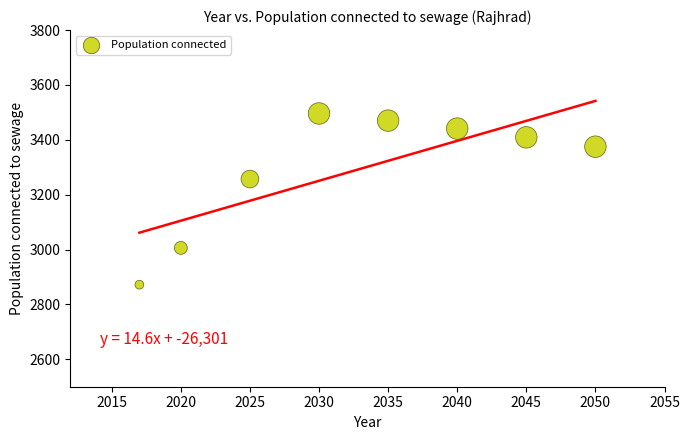

What is the range of Y values (max minus min)?

624